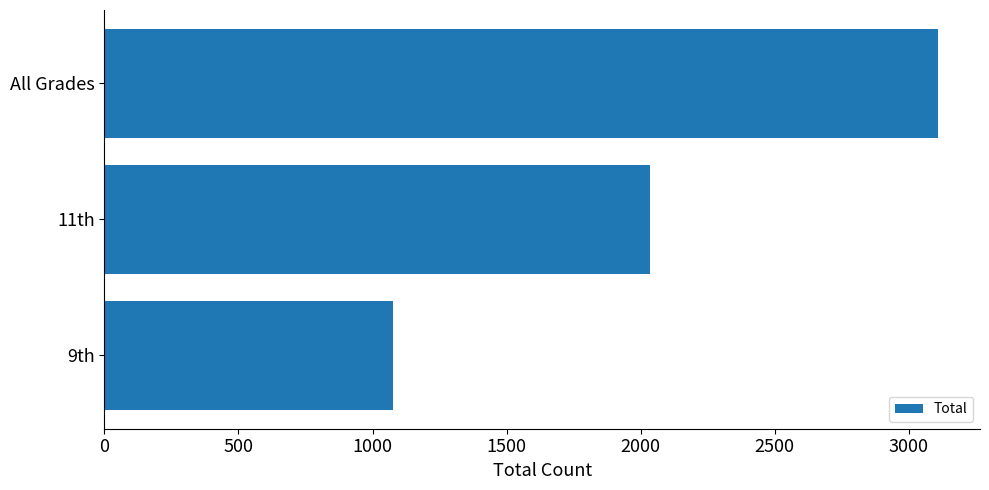

At which label is the value closest to 2093?

11th